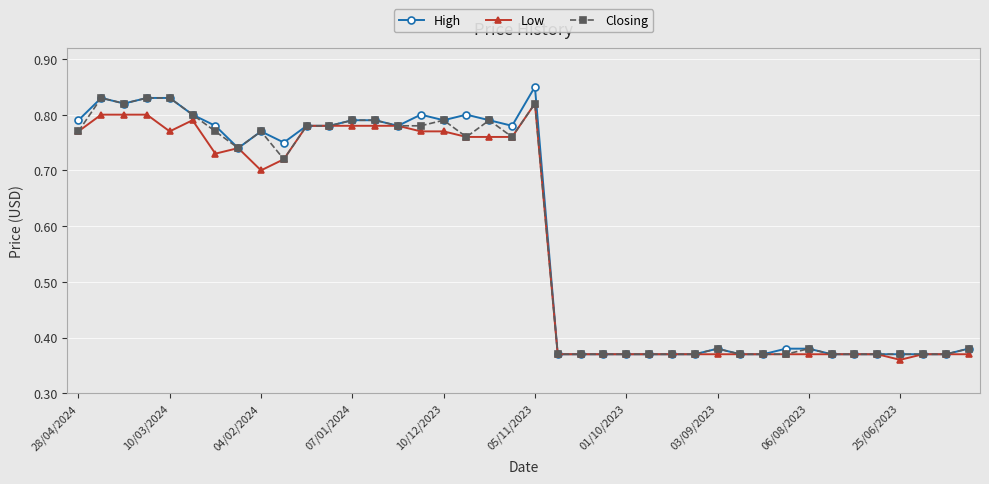

At how many categories does at least one series exceed 0?

40